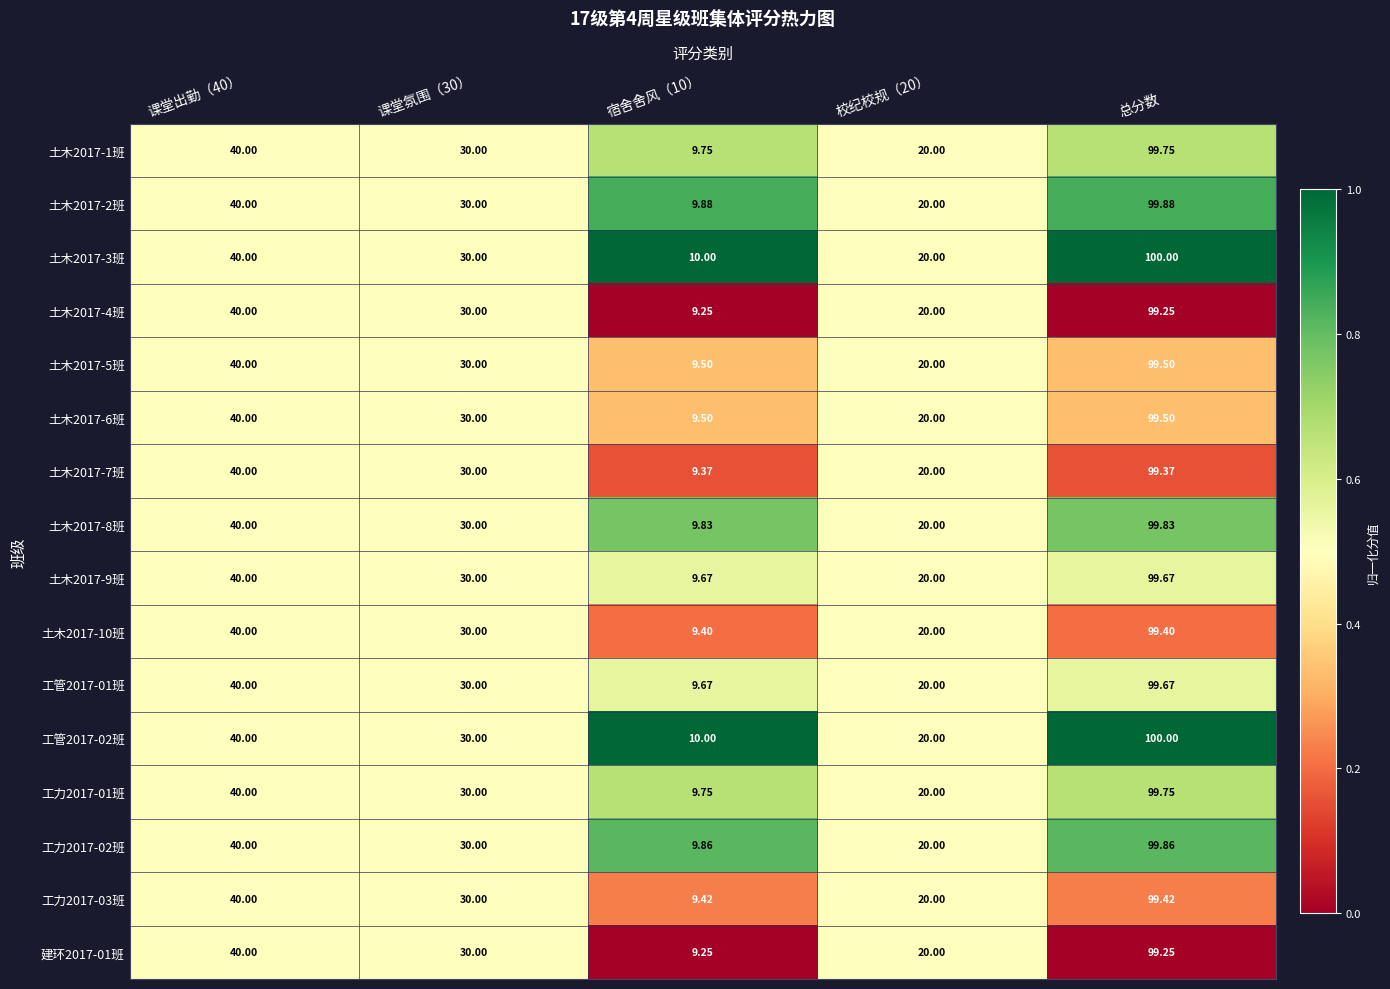

Is the value of 土木2017-2班 at 课堂氛围（30） greater than the value of 土木2017-1班 at 校纪校规（20）?

Yes